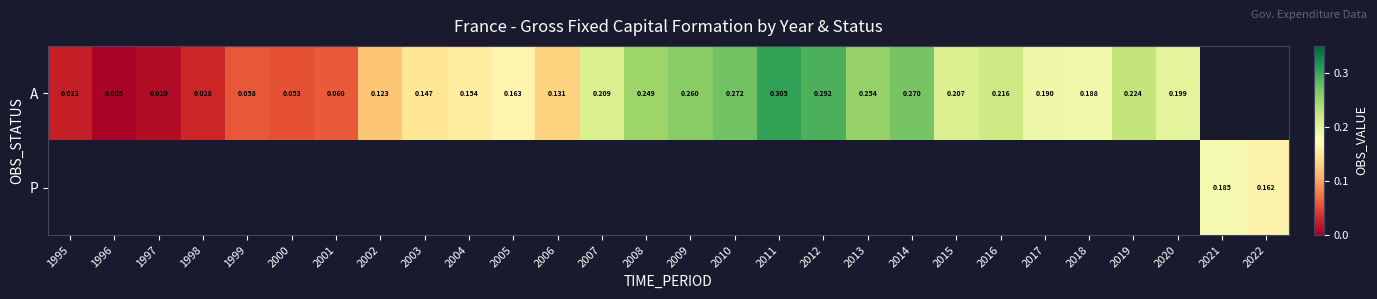

The value of A at 2019 is 0.2. True or false?

True